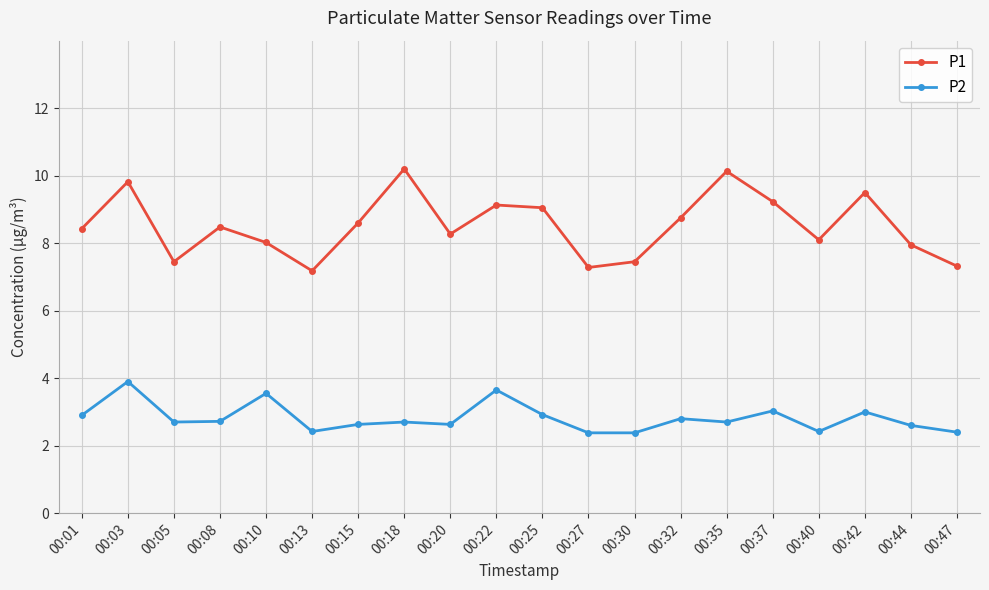

Which series changed the most between 00:03 and 00:13?

P1